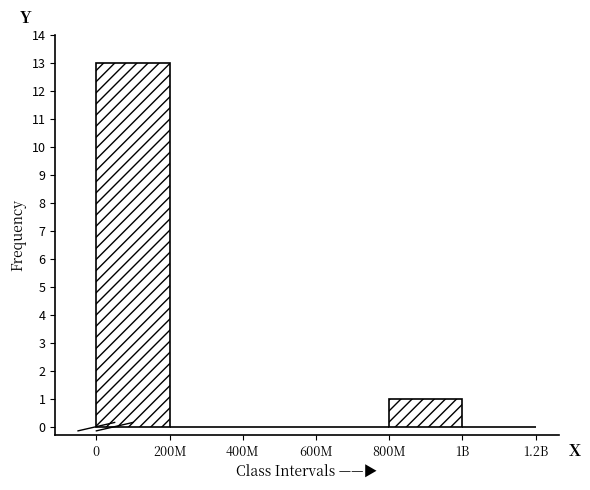

Reading left to right, what are all the values shown in this chart?

0=13	200M=0	400M=0	600M=0	800M=1	1B=0